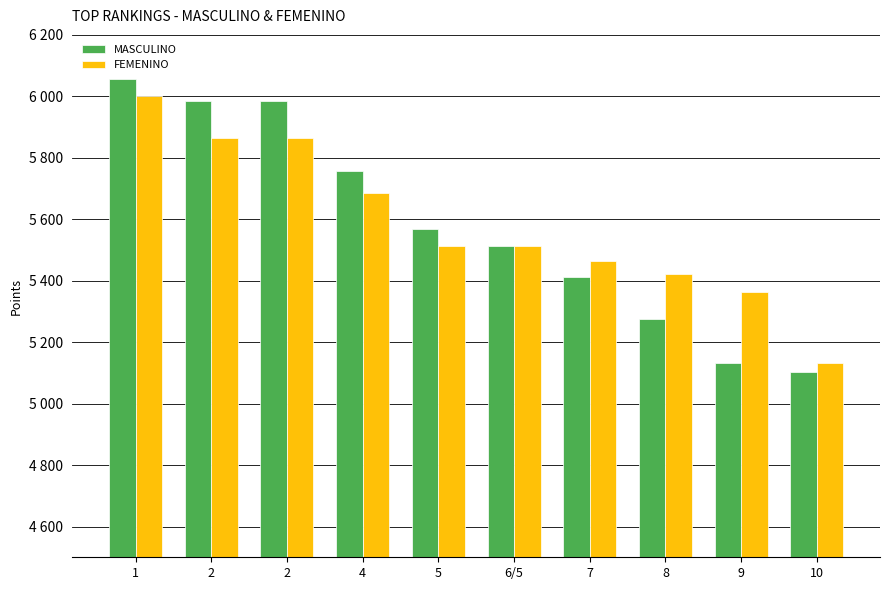

What is the total value across all series at 8?

10697